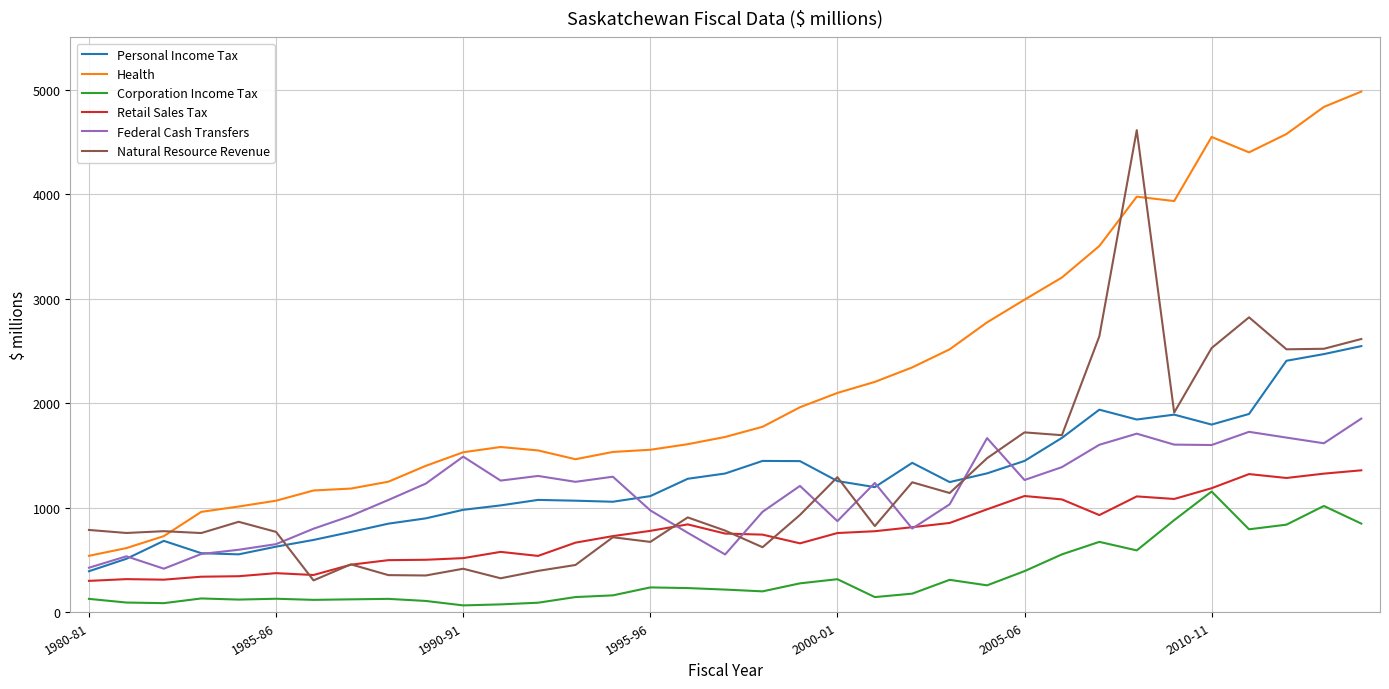

True or false: Personal Income Tax and Corporation Income Tax cross at least once.

False